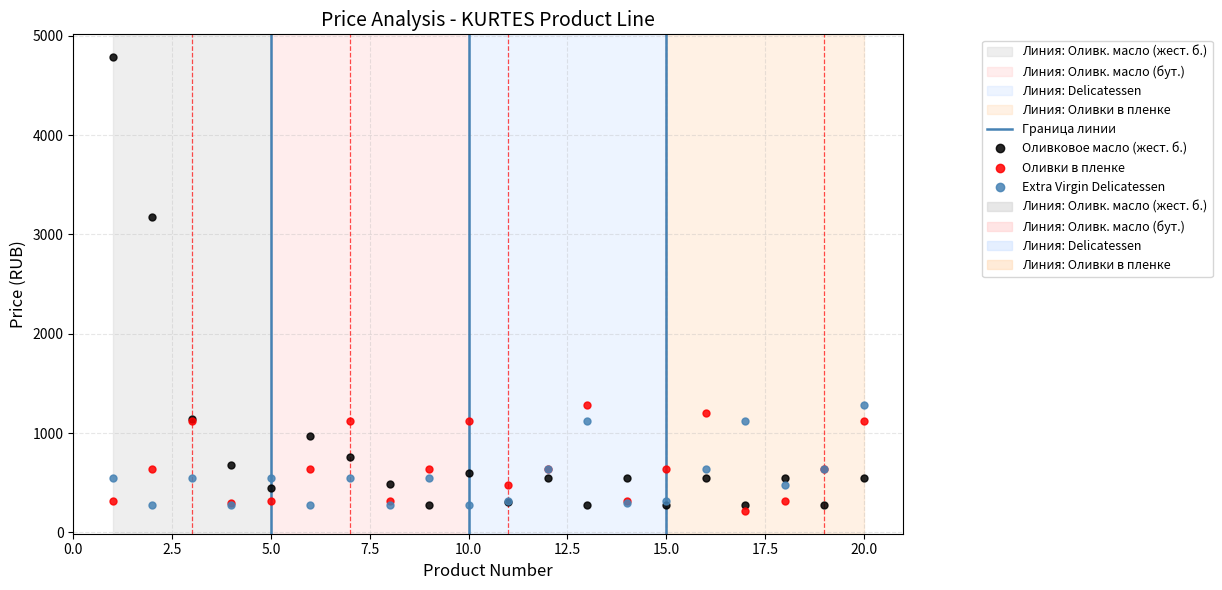

Reading right to left, transcribe all the data shown in this chart.

Оливковое масло (жест. б.): 545	275	545	275	545	275	545	275	545	305	595	275	490	760	970	450	680	1145	3175	4785
Оливки в пленке: 1120	640	320	215	1200	640	320	1280	640	480	1120	640	320	1120	640	320	300	1120	640	320
Extra Virgin Delicatessen: 1280	640	480	1120	640	320	300	1120	640	320	275	545	275	545	275	545	275	545	275	545